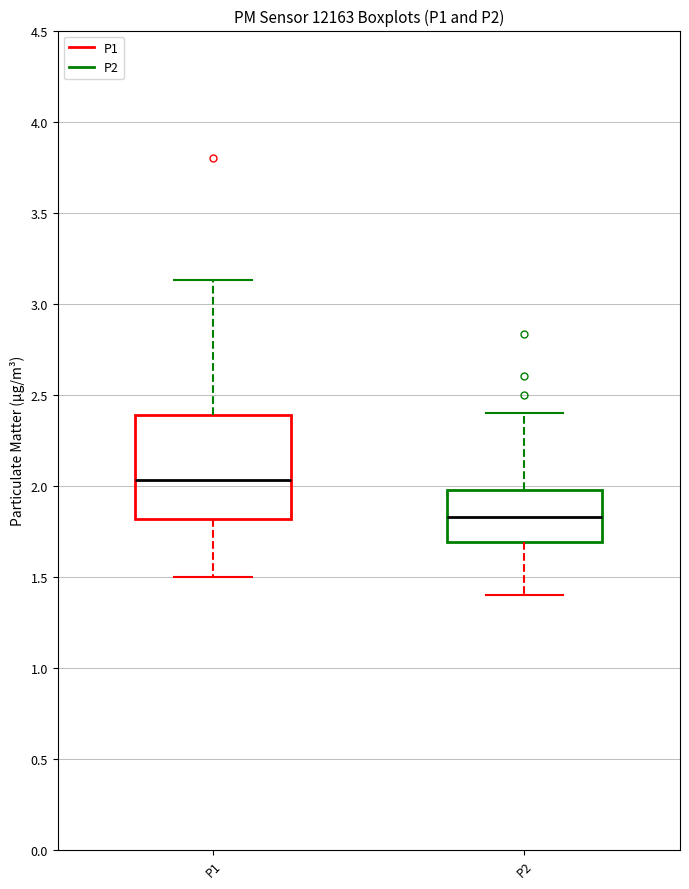

Which box has the highest median line?

P1